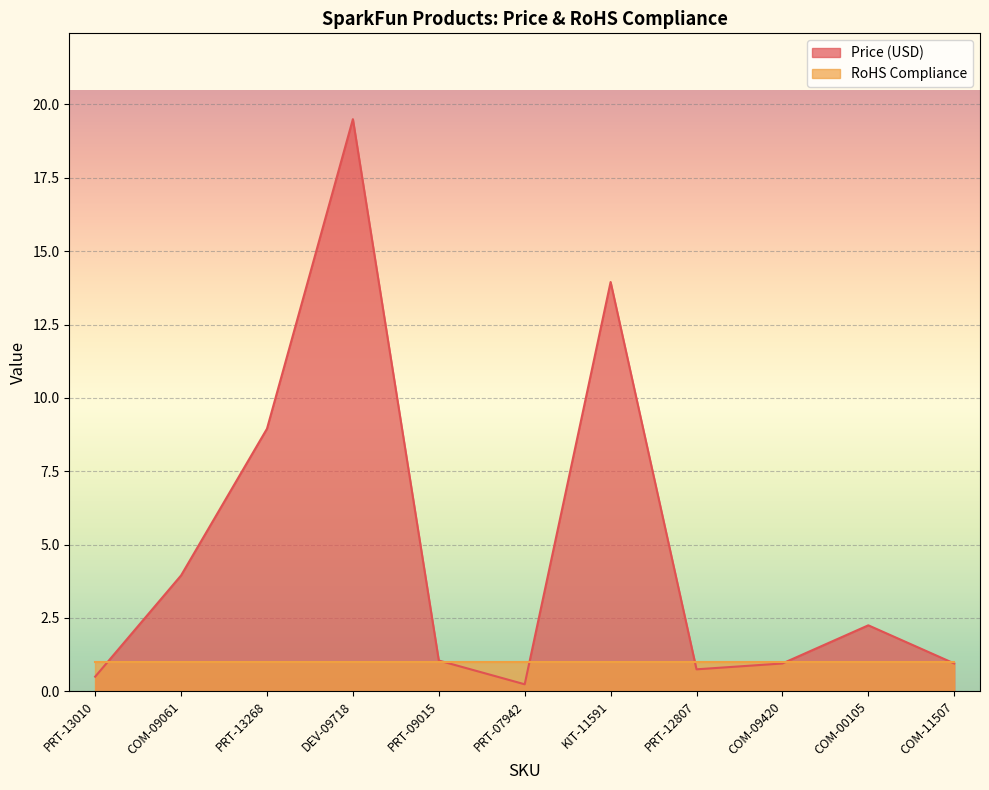

The chart shows a value of 2.3 at PRT-13268. True or false?

False